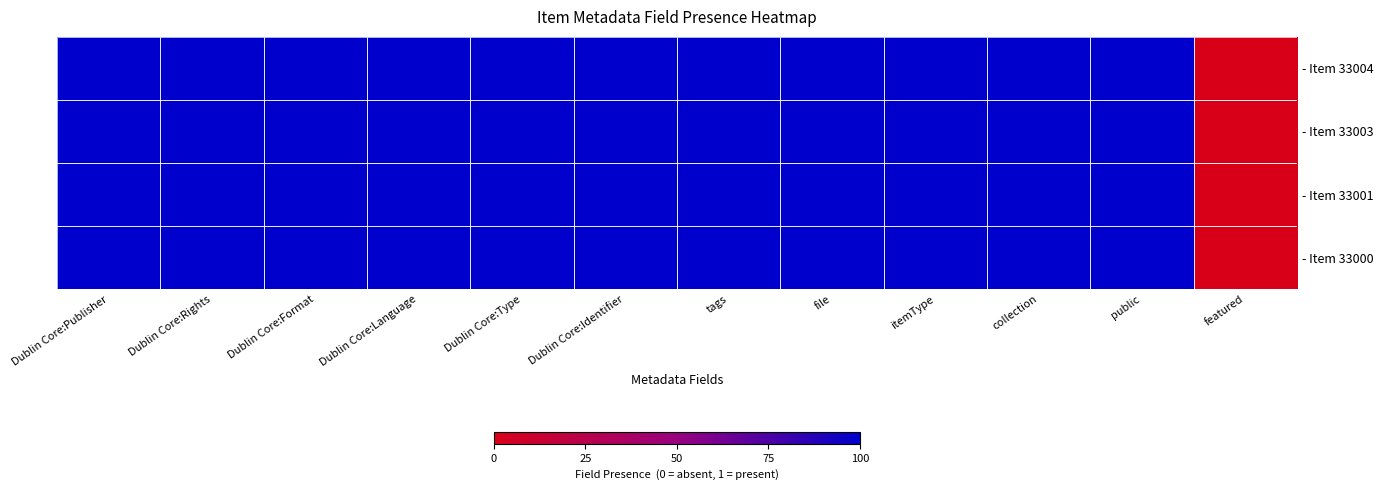

At which category is the sum across all series the highest?

Dublin Core:Publisher